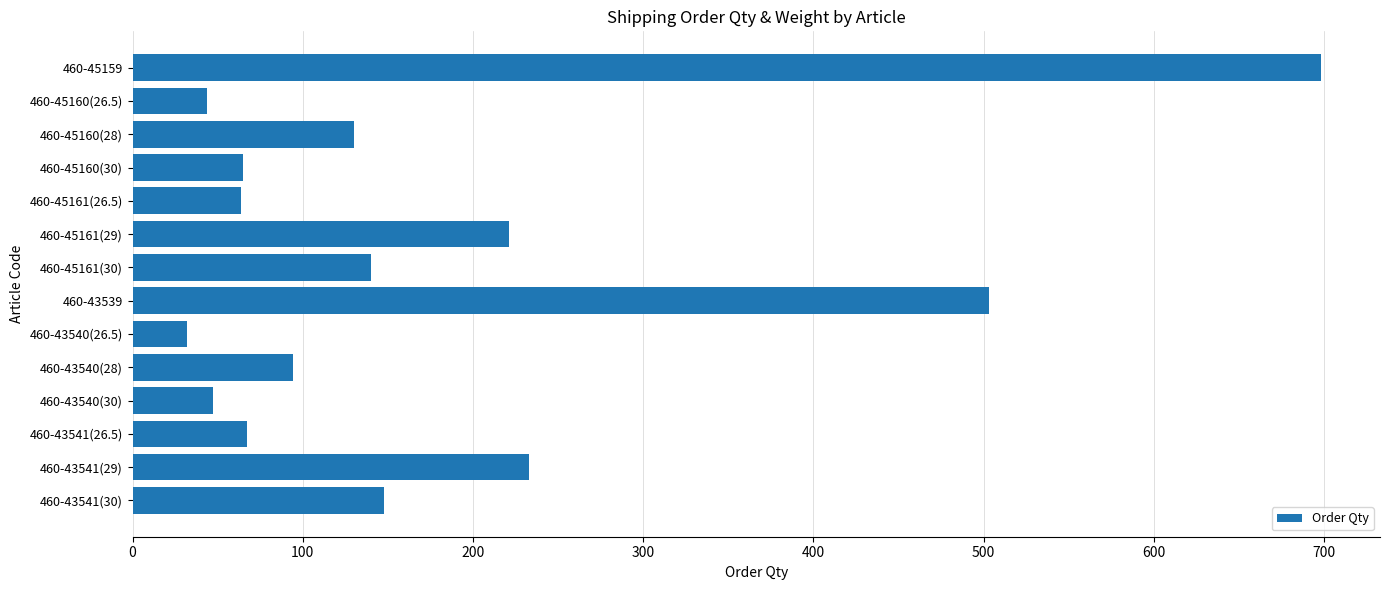

Approximately how many times larger is the value at 460-45160(28) compared to 460-43540(26.5)?

4.1